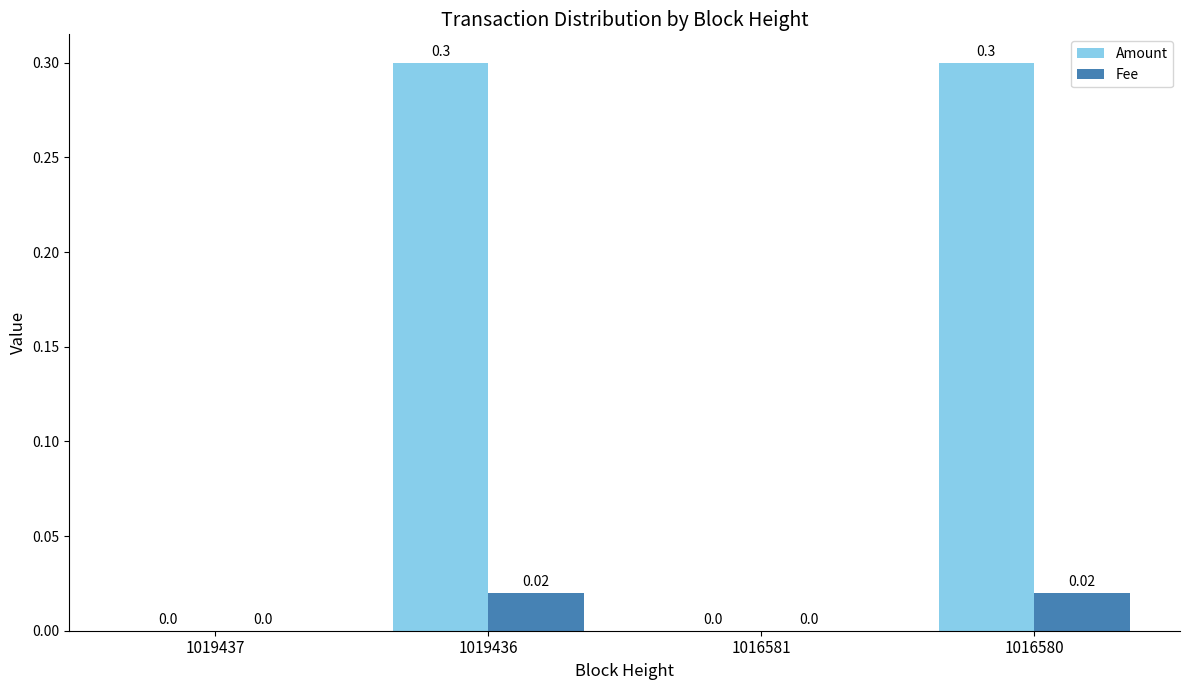

Between 1016581 and 1016580, which series saw the biggest shift?

Amount